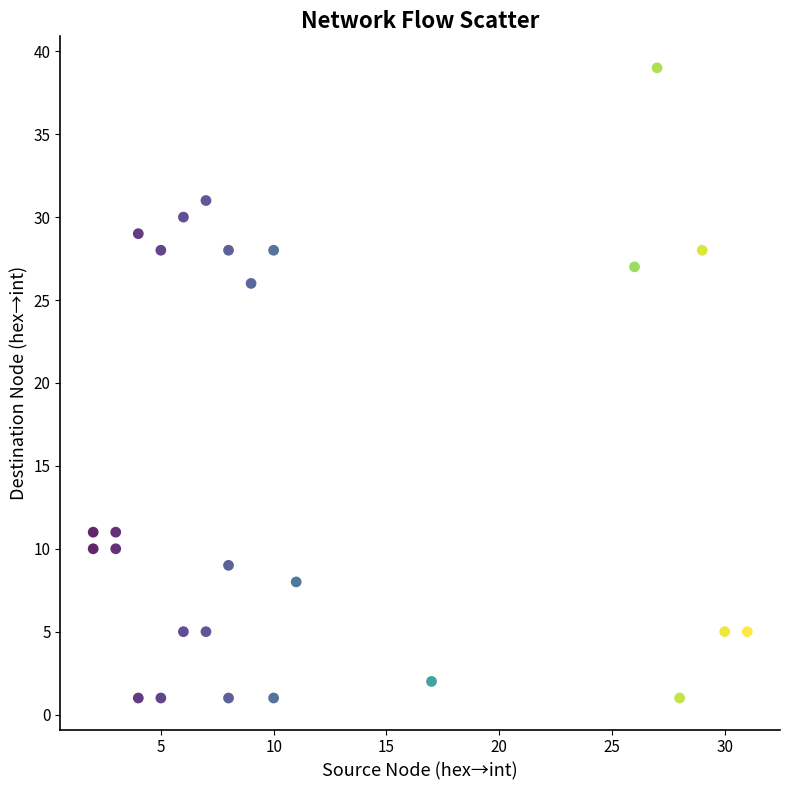

What is the range of X values (max minus min)?

29